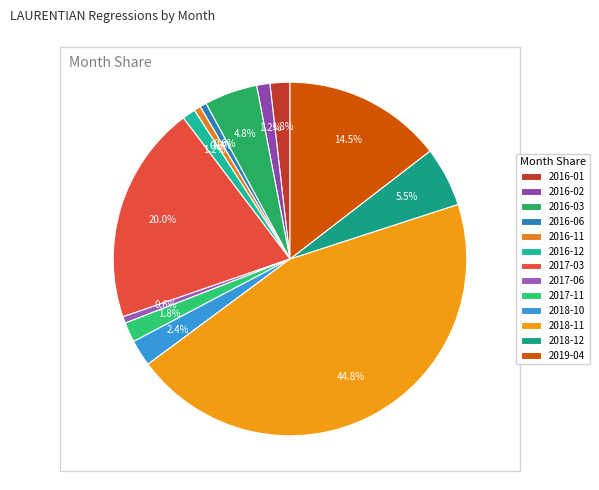

How many segments does this pie chart have?

13